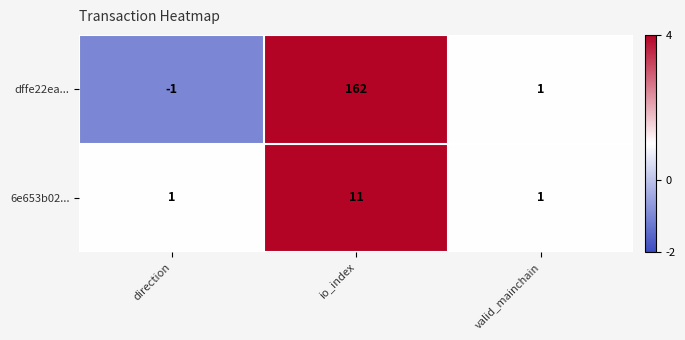

Reading left to right, transcribe all the data shown in this chart.

dffe22ea...: -1	162	1
6e653b02...: 1	11	1